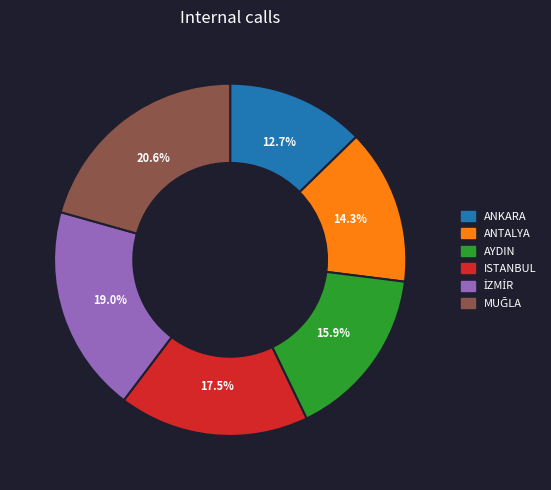

What portion of the pie excludes ANKARA?

87.3%